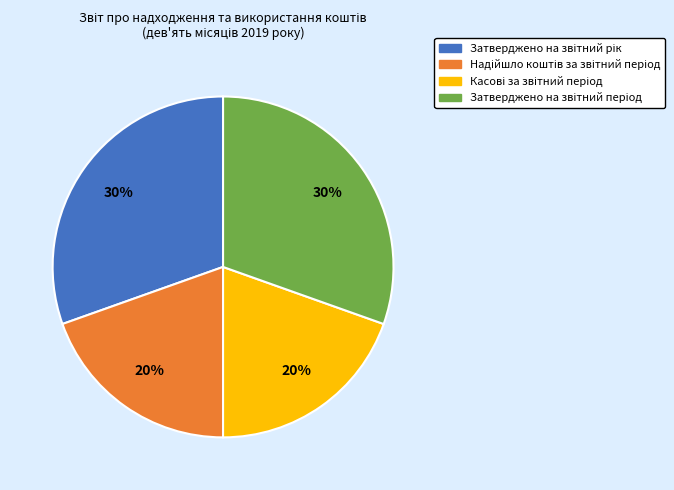

Does any single category account for the majority?

No